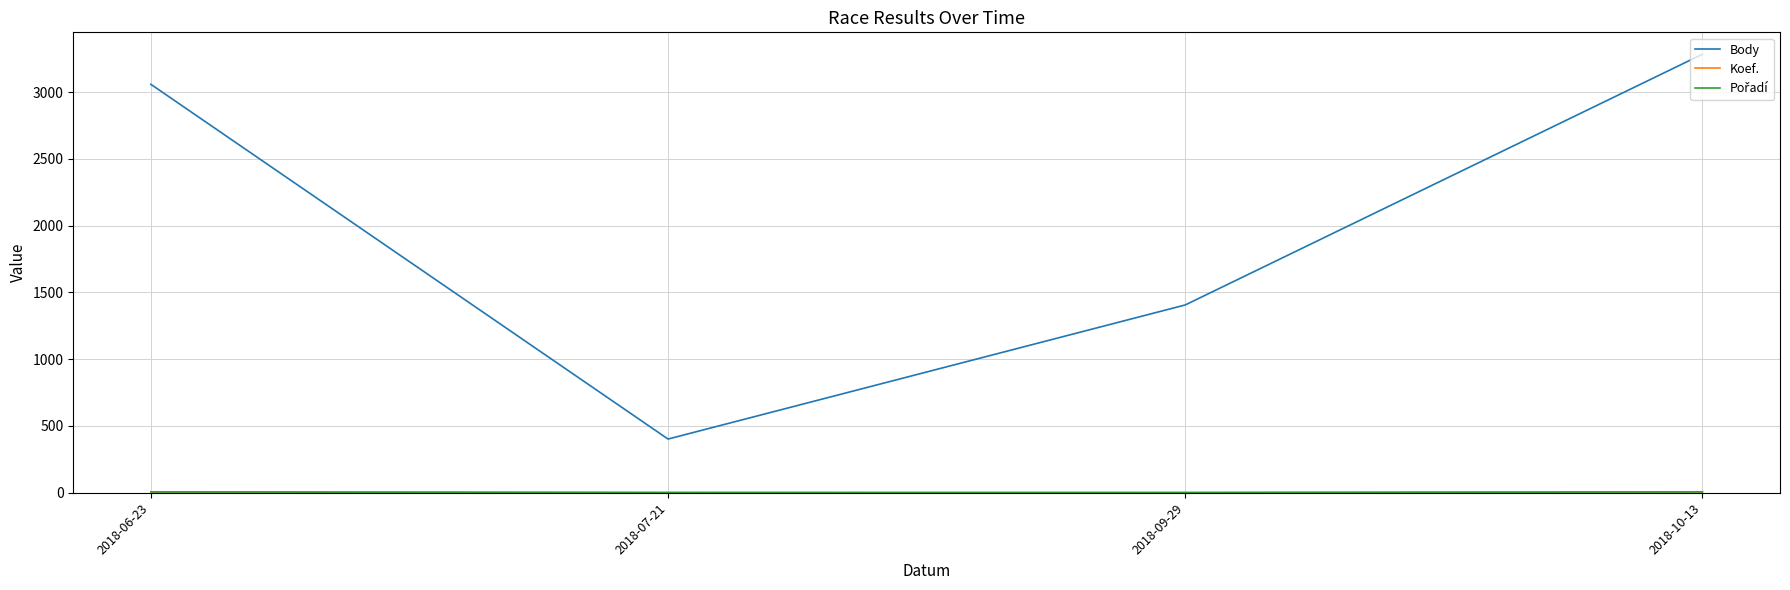

The value of Body at 2018-09-29 is 1406. True or false?

True